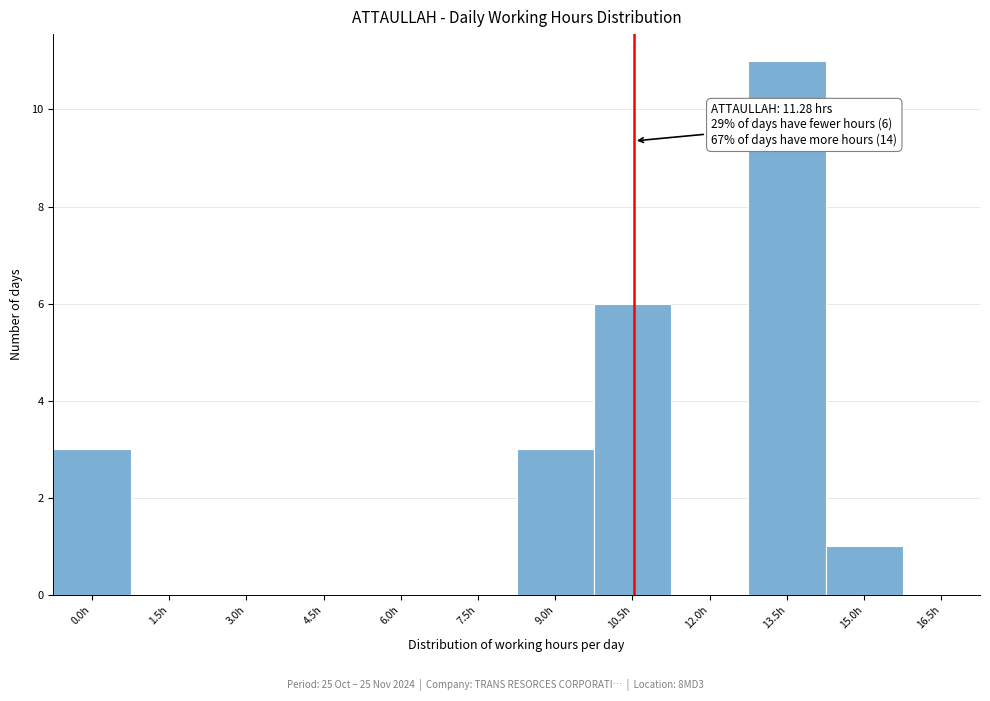

Reading right to left, what are all the values shown in this chart?

16.5h=0	15.0h=1	13.5h=11	12.0h=0	10.5h=6	9.0h=3	7.5h=0	6.0h=0	4.5h=0	3.0h=0	1.5h=0	0.0h=3